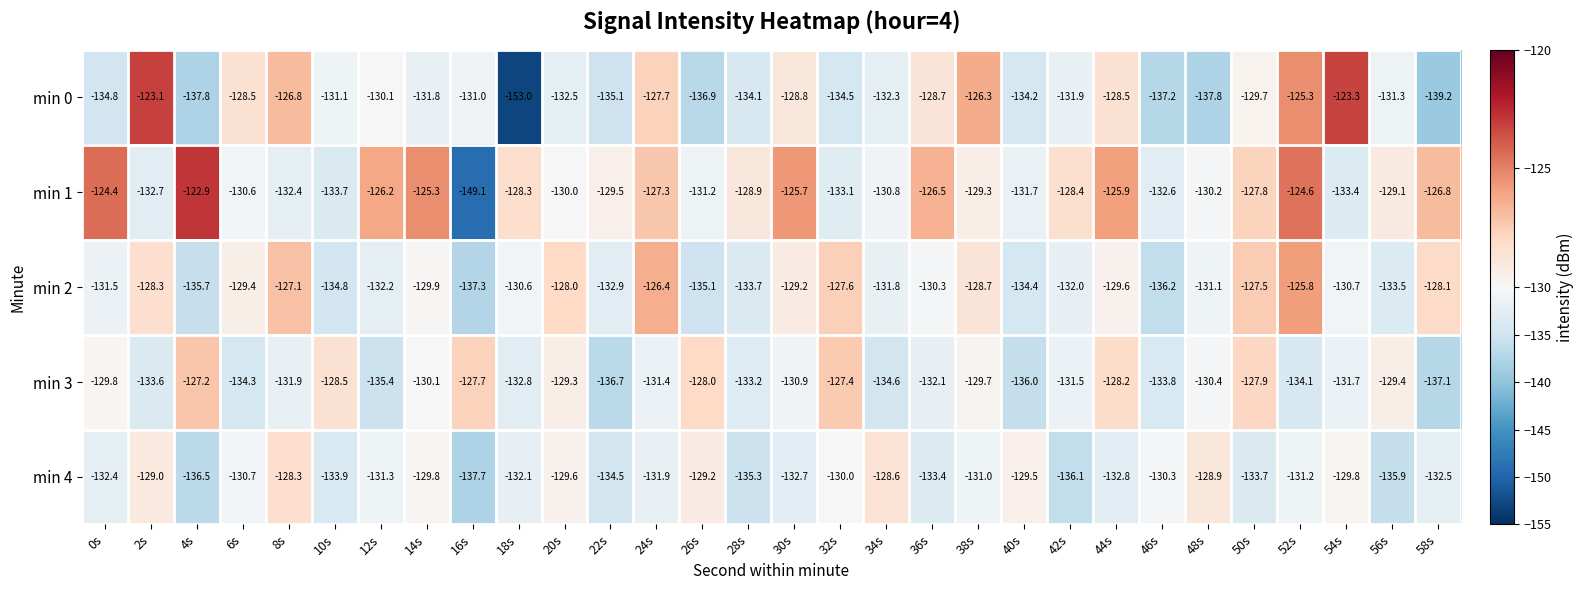

How many categories are shown in the chart?

30